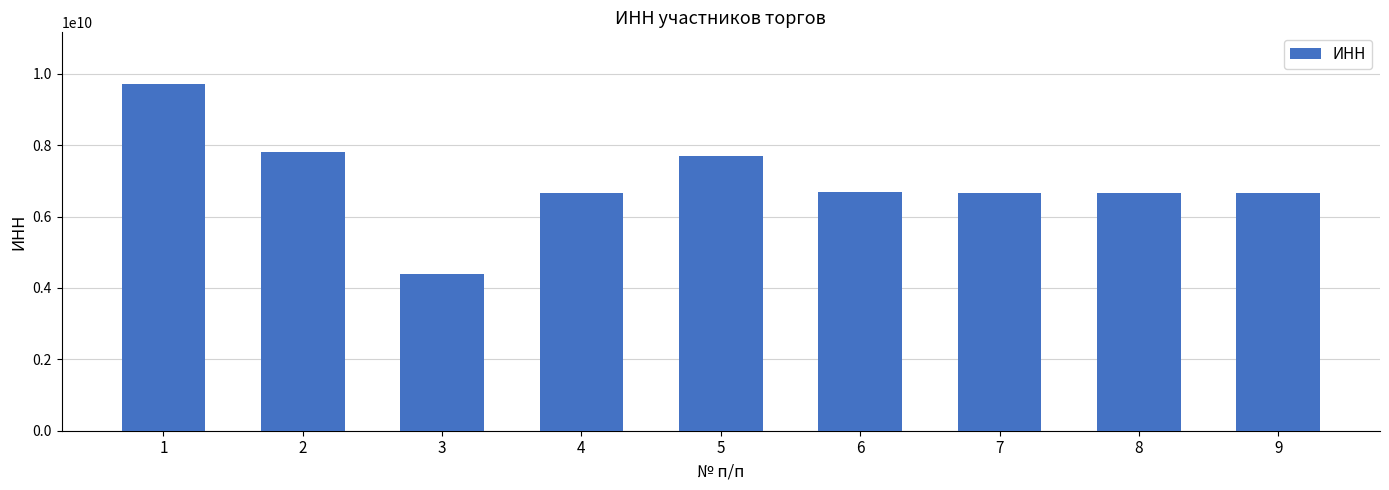

The chart shows a value of 6671104714 at 9. True or false?

True